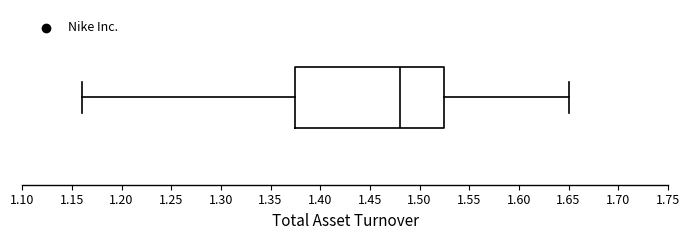

Read this box plot against the x-axis: the position of the median line, the range covered by the box, and the ends of both whiskers. The values are not printed on the chart, so give them approximately, as read against the axis.

median 1.480, box 1.375 to 1.525, whiskers 1.160 to 1.650